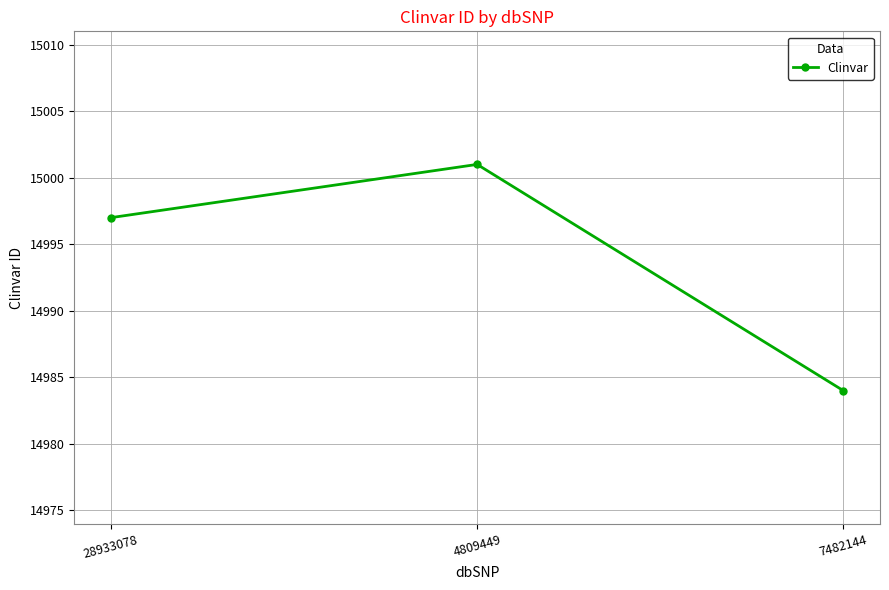

At which category does the chart reach its minimum across all series?

7482144